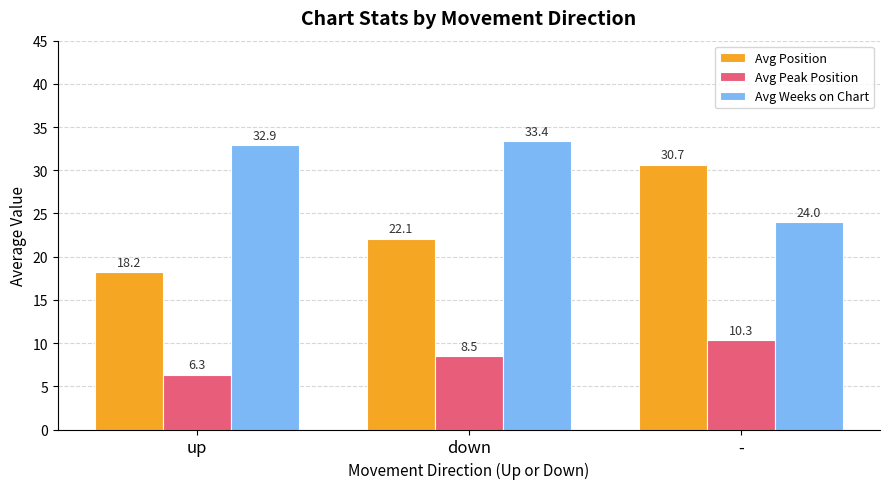

Which label corresponds to the largest value in the chart?

down